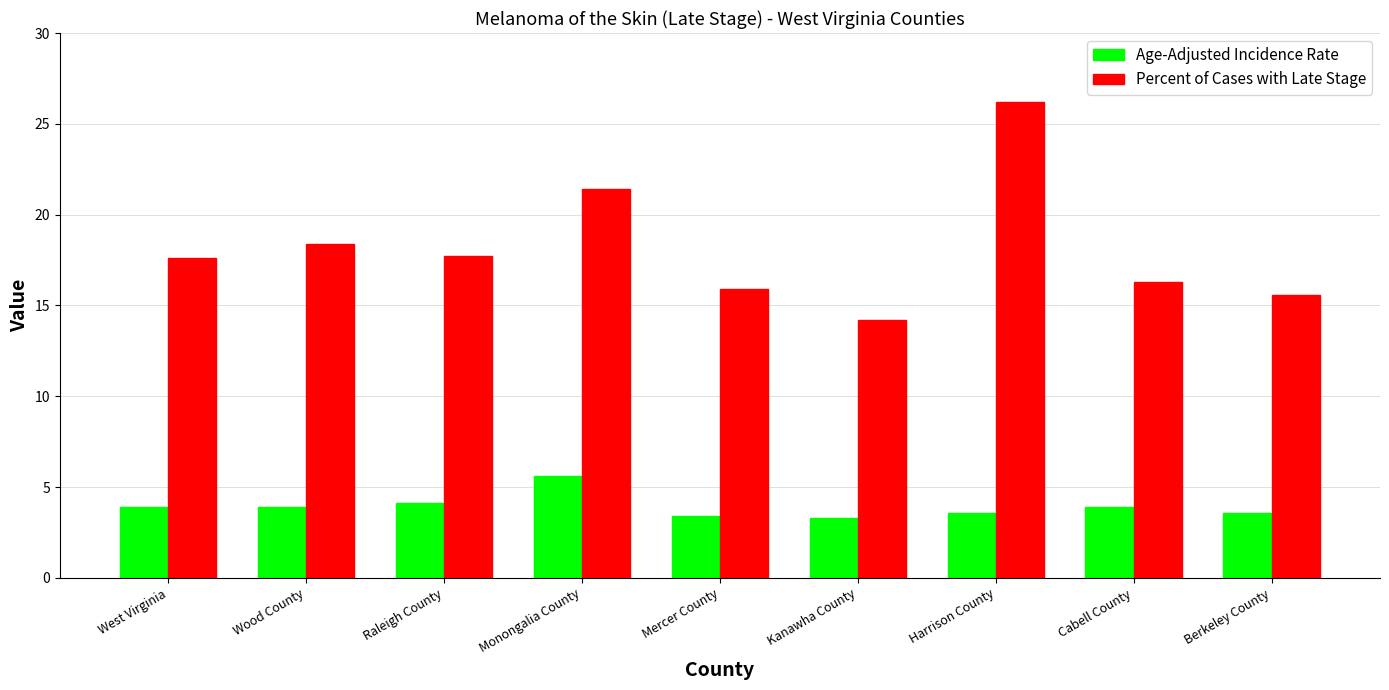

Rank the series at Monongalia County from highest to lowest value.

Percent of Cases with Late Stage, Age-Adjusted Incidence Rate